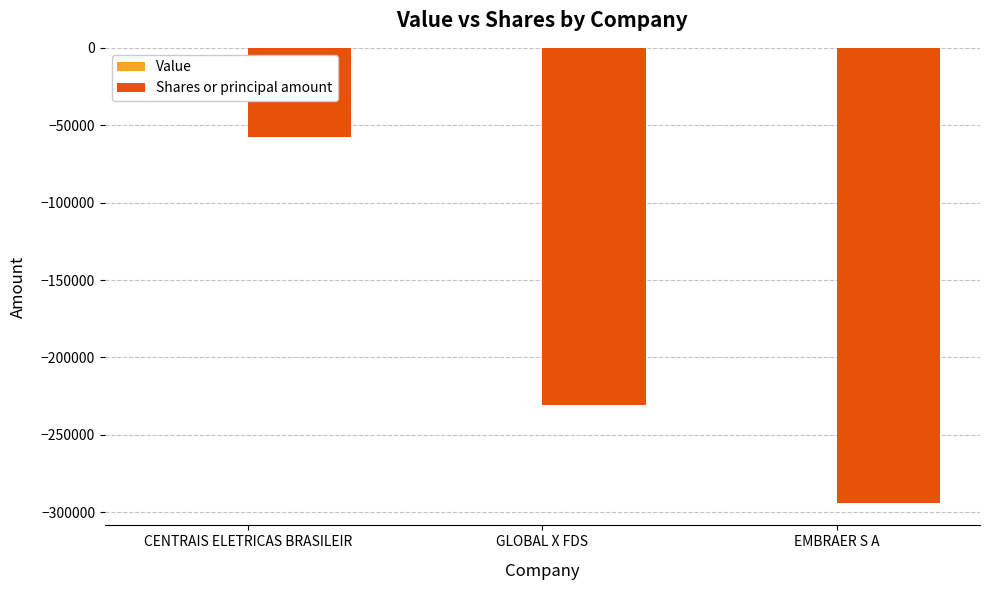

Reading left to right, extract all data points from this chart.

-57568	-230560	-293837